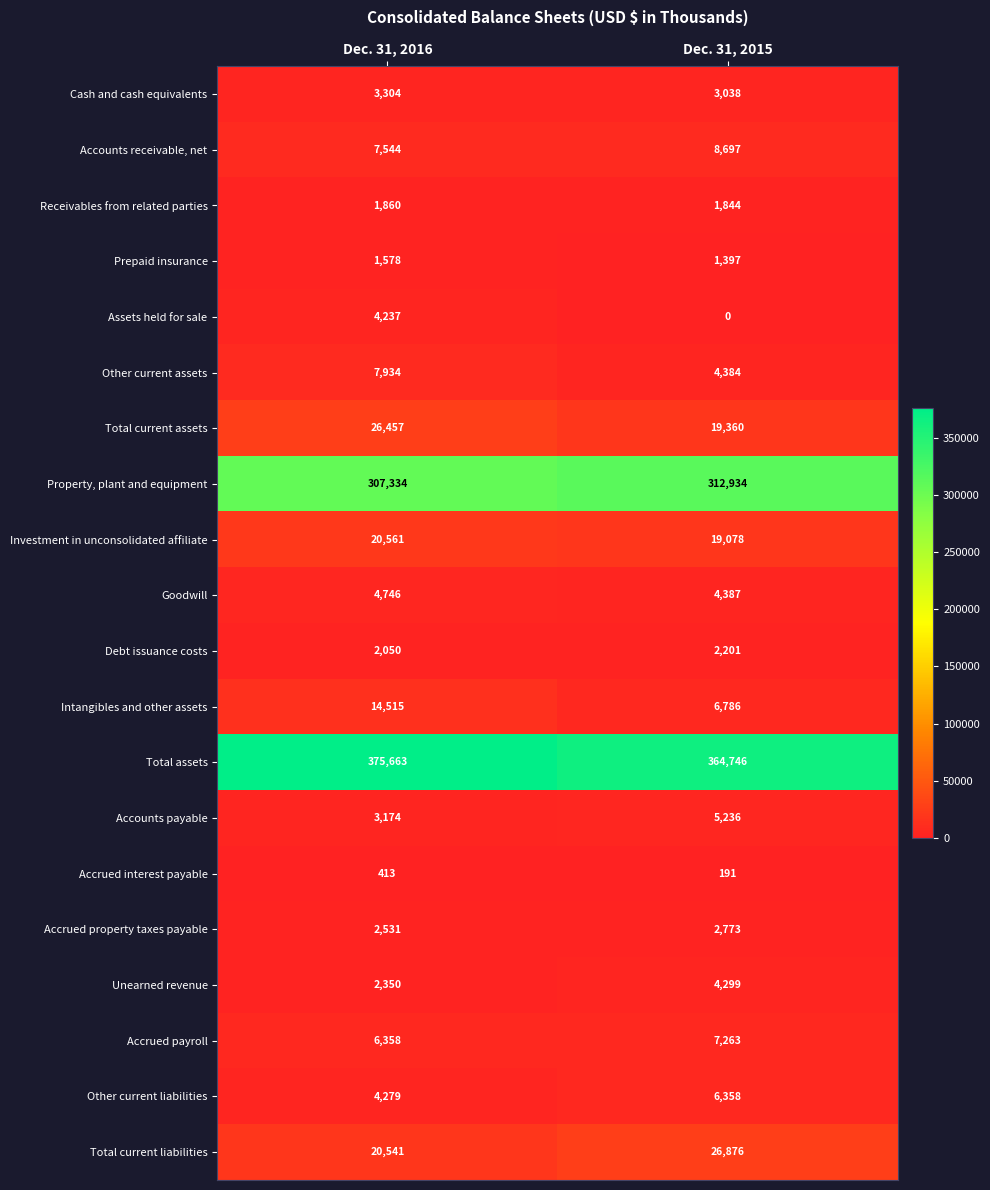

What value does the Investment in unconsolidated affiliate series have at Dec. 31, 2016?

20561